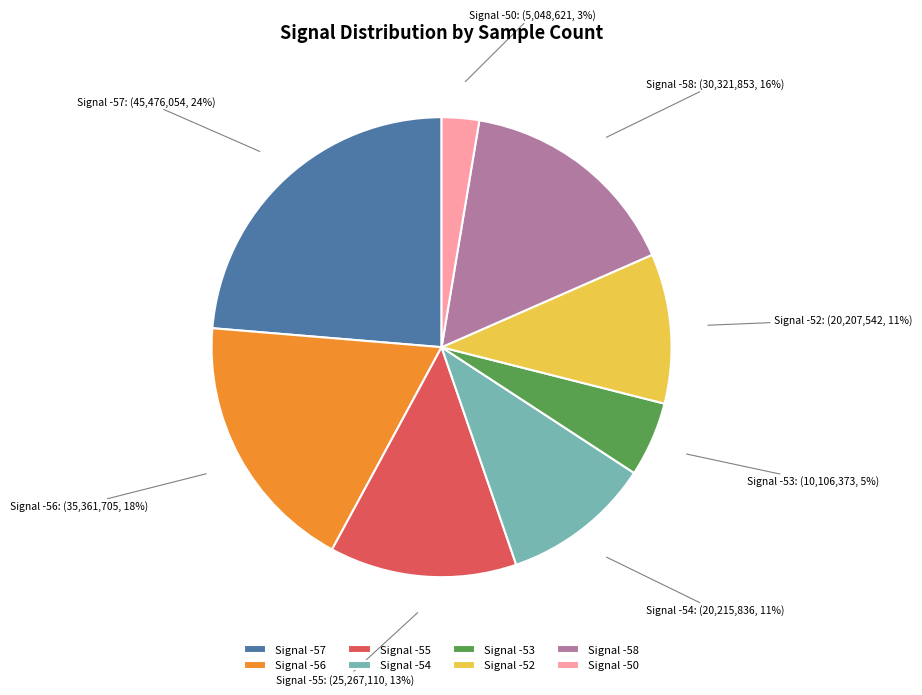

How many segments does this pie chart have?

8